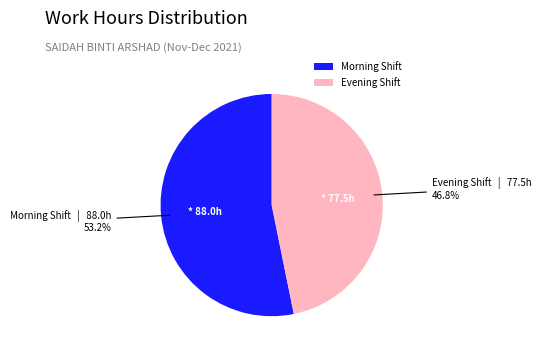

What is the majority slice?

Morning Shift